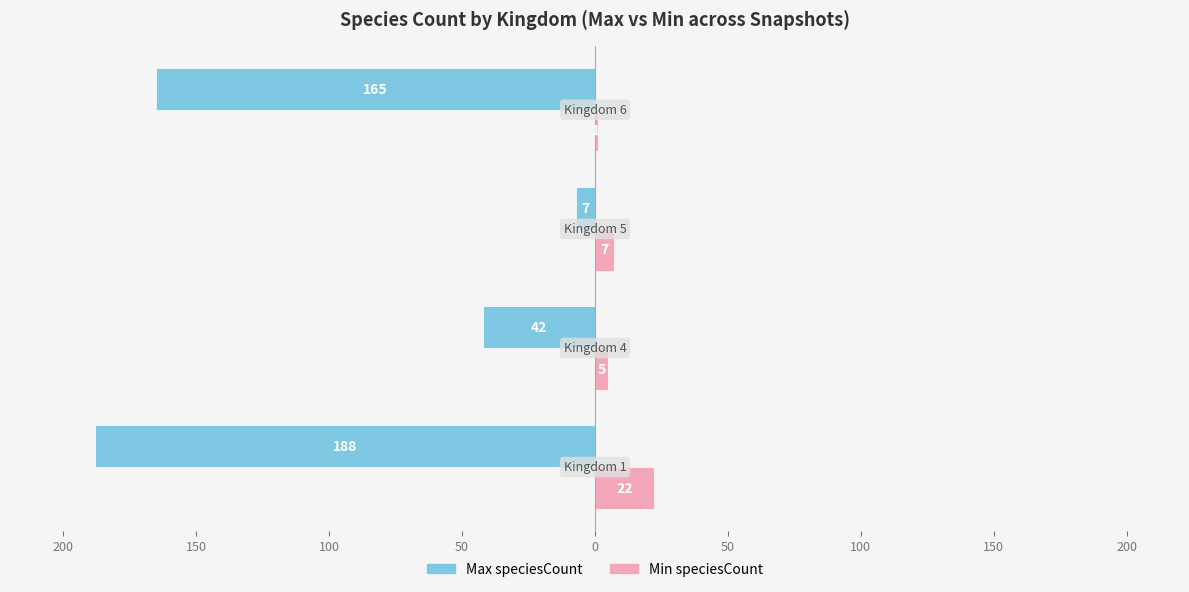

What is the difference between the second highest and second lowest values in the Min speciesCount series?

2